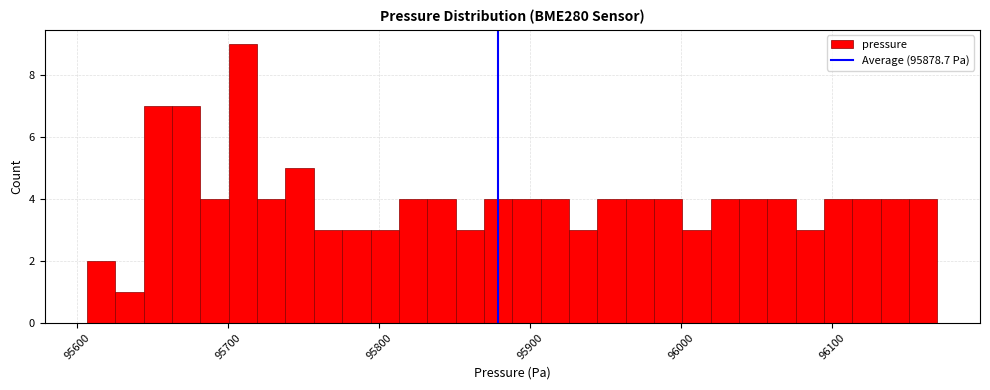

Read against the x-axis, roughly where is the centre of the tallest bar?

95710